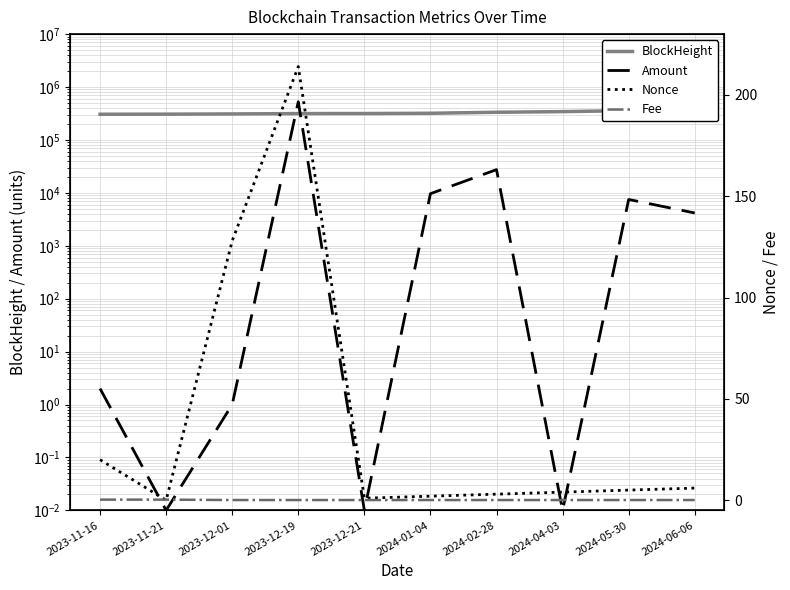

What is the difference between the second highest and second lowest values in the Fee series?

0.2